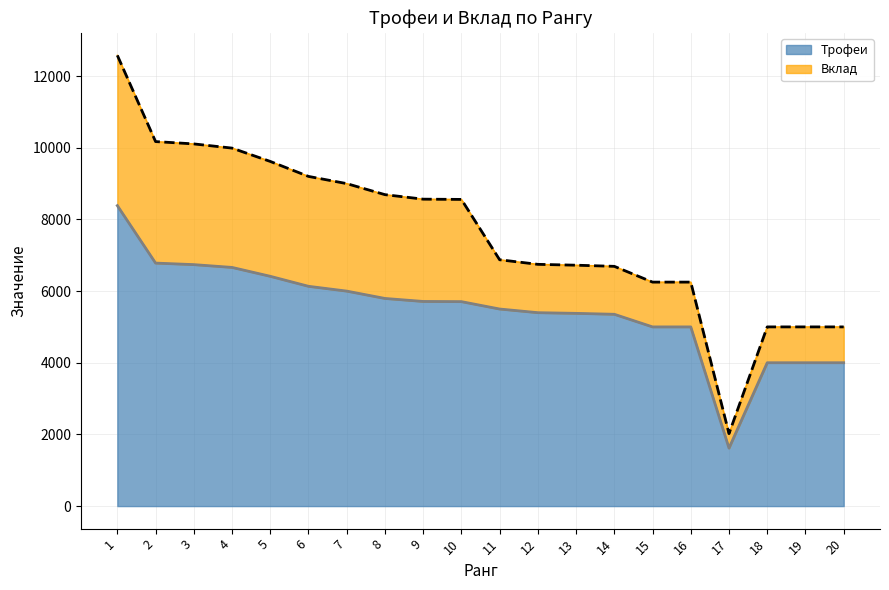

How many interior local valleys (lower than both neighbors) does the data have?

1